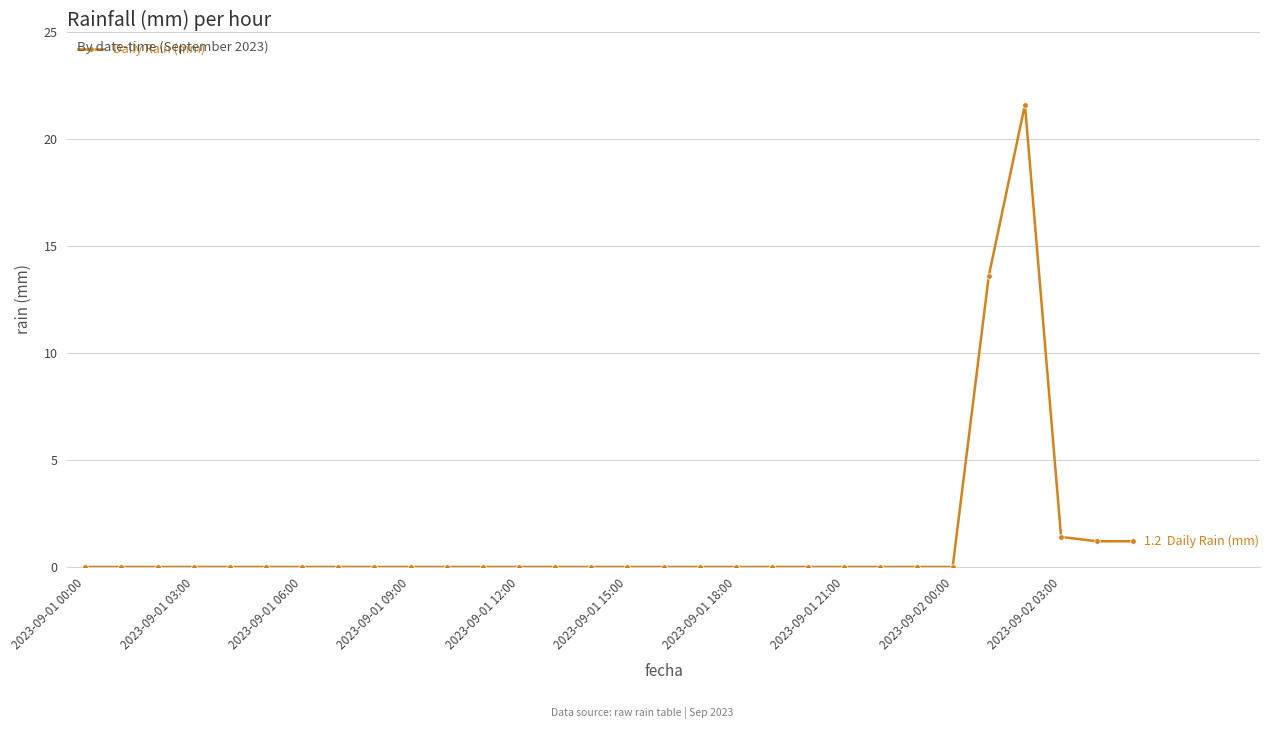

What is the difference between the maximum and minimum values?

21.6